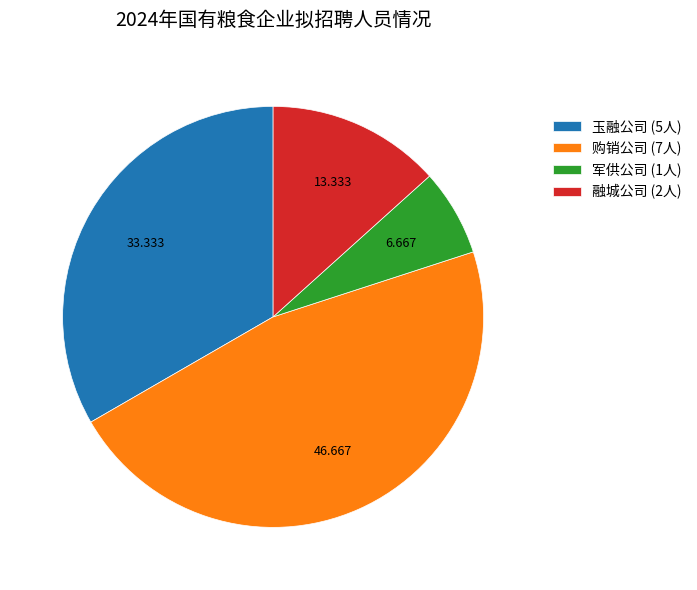

Rank the categories by value from lowest to highest.

军供公司 (1人), 融城公司 (2人), 玉融公司 (5人), 购销公司 (7人)